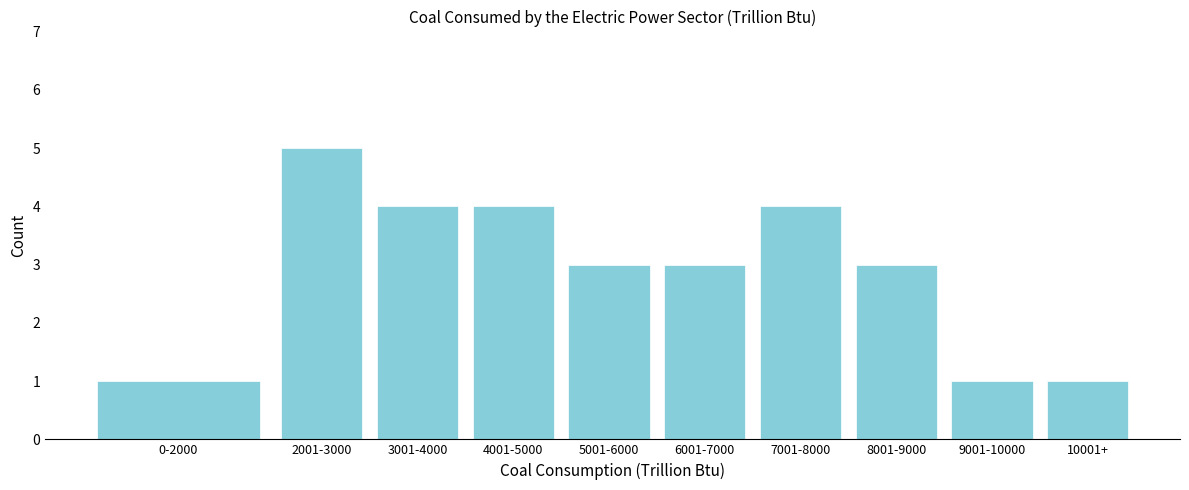

Reading left to right, list all the values displayed in this chart.

1	5	4	4	3	3	4	3	1	1